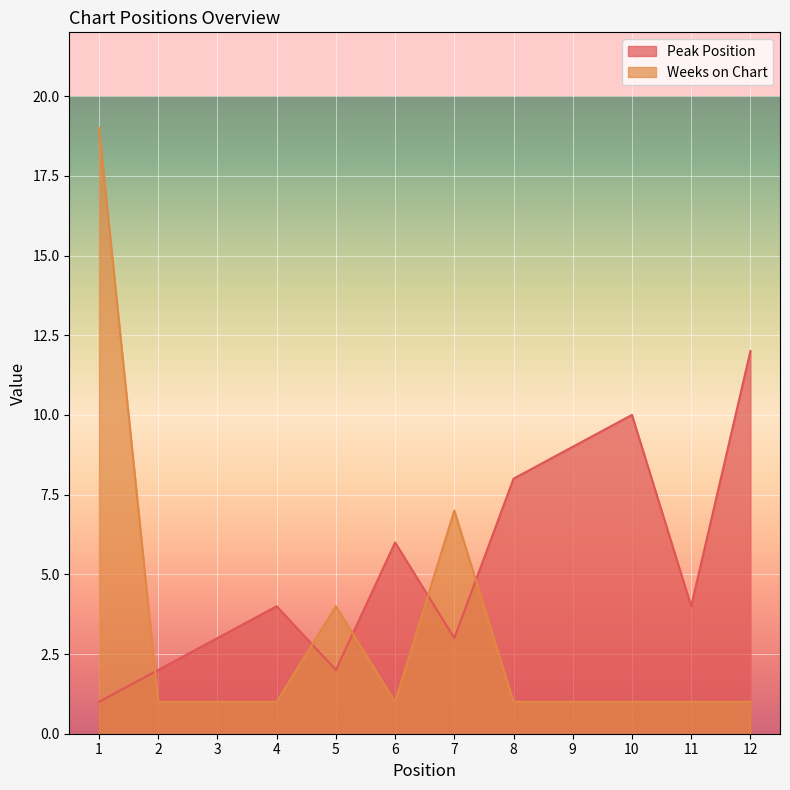

What is the value of the Peak Position point at the 4th from the left?

4